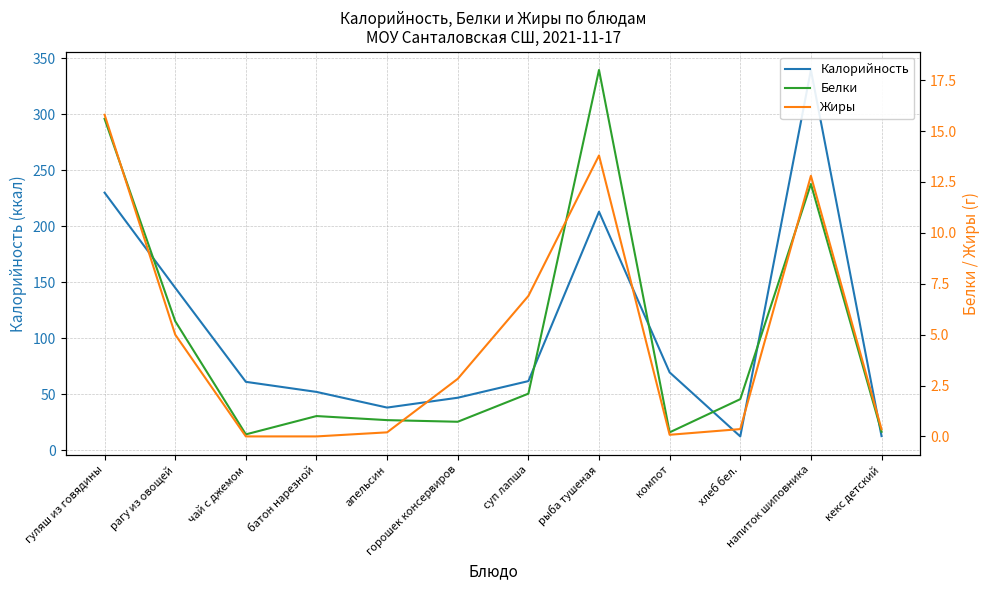

The value of Жиры at рагу из овощей is 7.4. True or false?

False